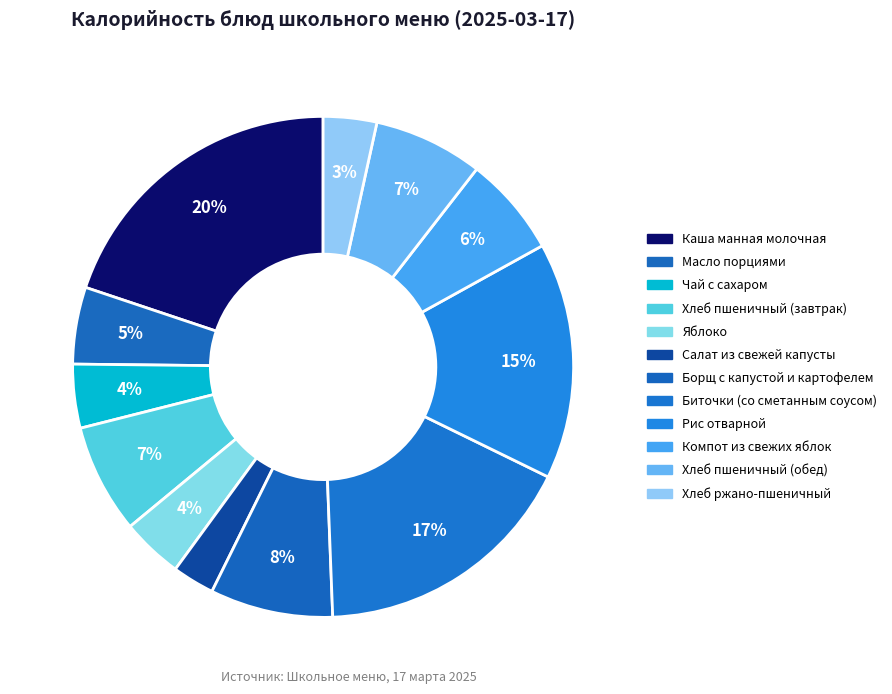

To the nearest percent, what is the difference between the Масло порциями and Компот из свежих яблок slice percentages?

1%